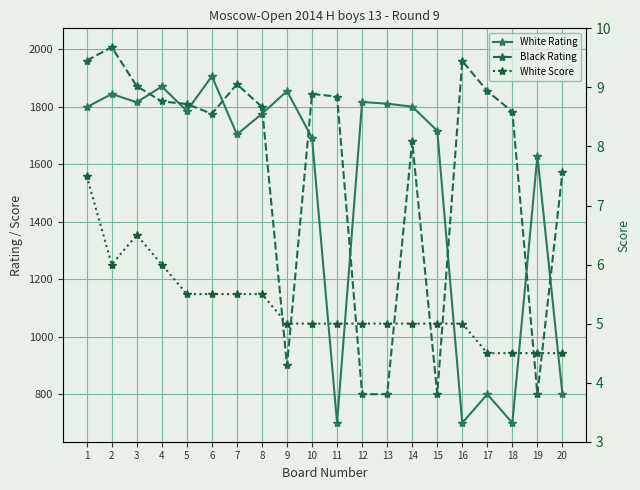

What is the sum of the Black Rating values at 17 and 18?

3638.0